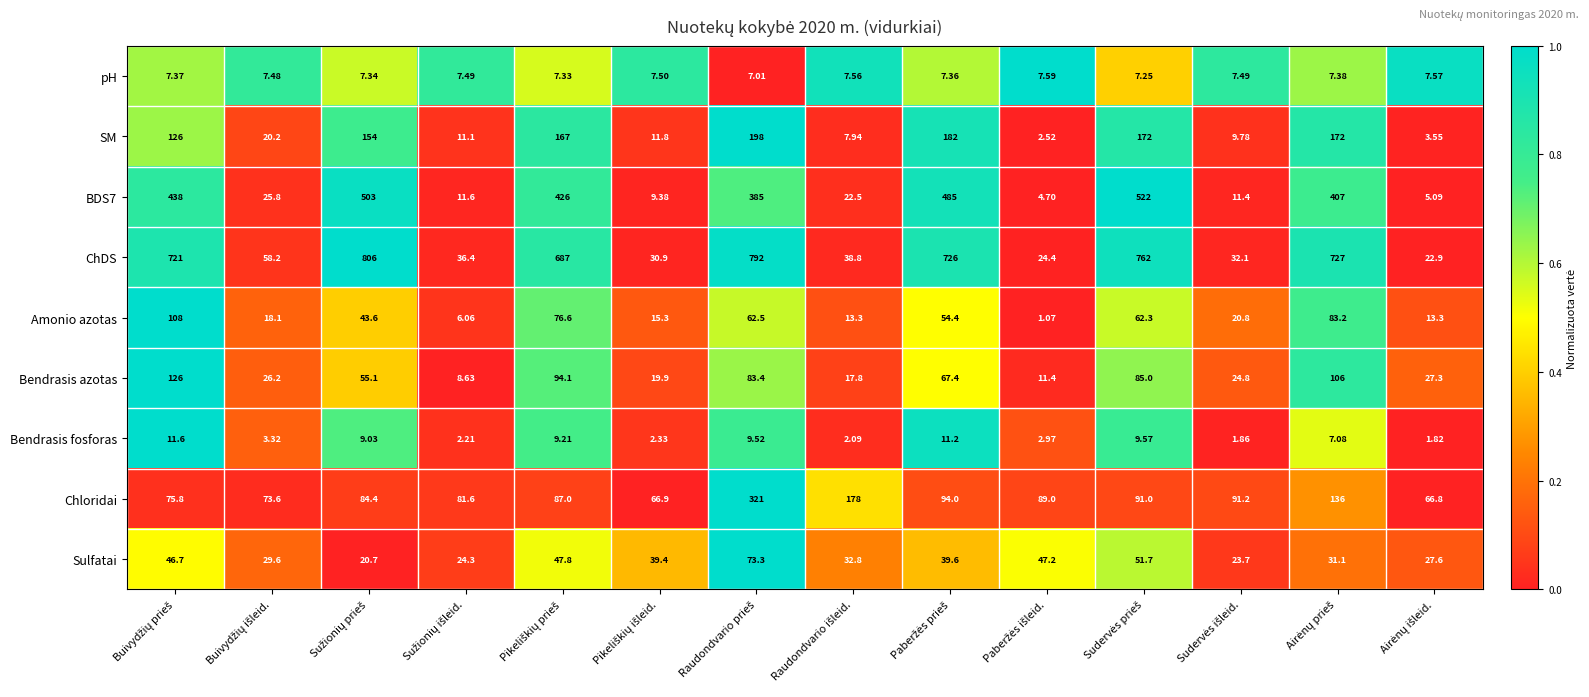

Which series has the largest total across all categories?

ChDS